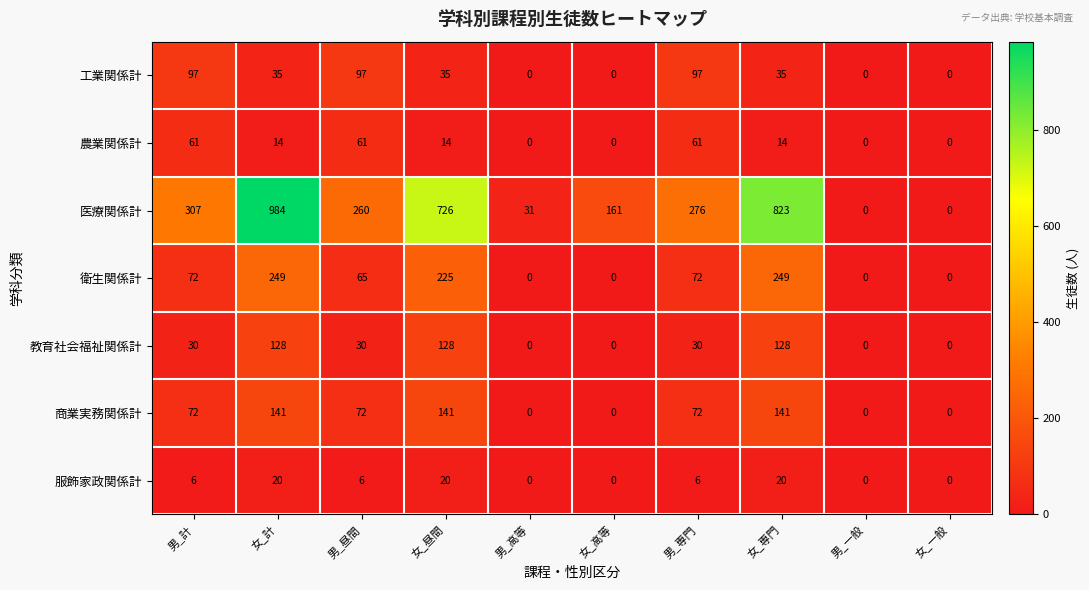

What is the sum of all 教育社会福祉関係計 values?

474